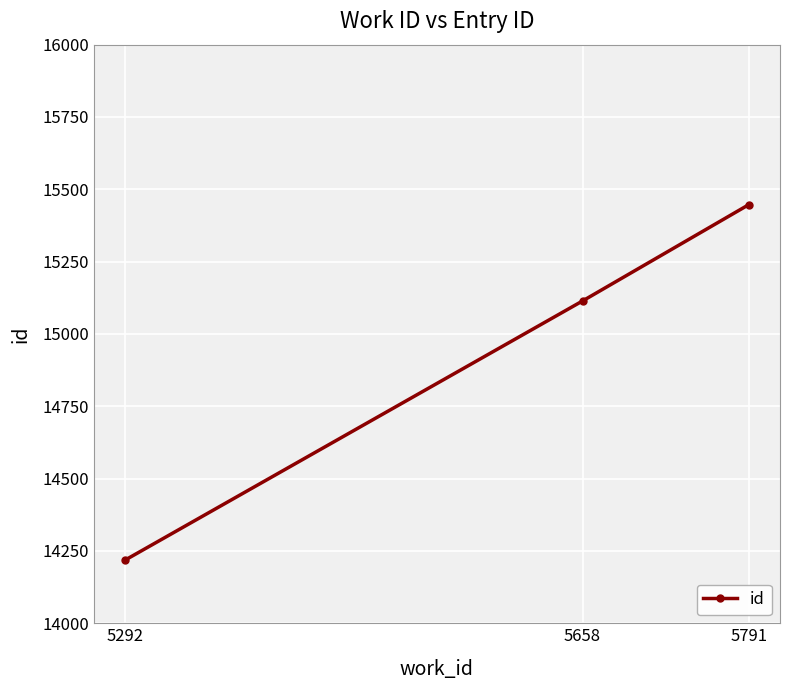

Reading left to right, transcribe all the data shown in this chart.

14218	15114	15447